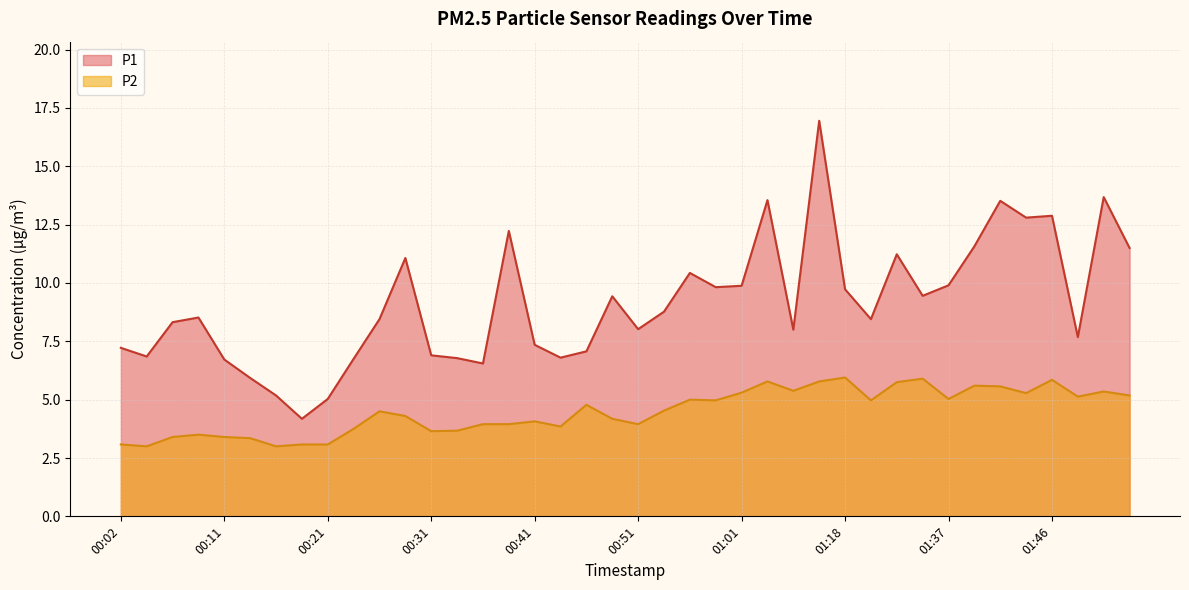

The value of P1 at 00:36 is 10.7. True or false?

False